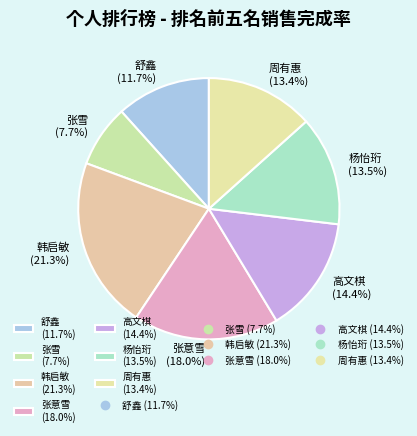

What is the largest slice in the pie chart?

韩启敏 (21.3%)